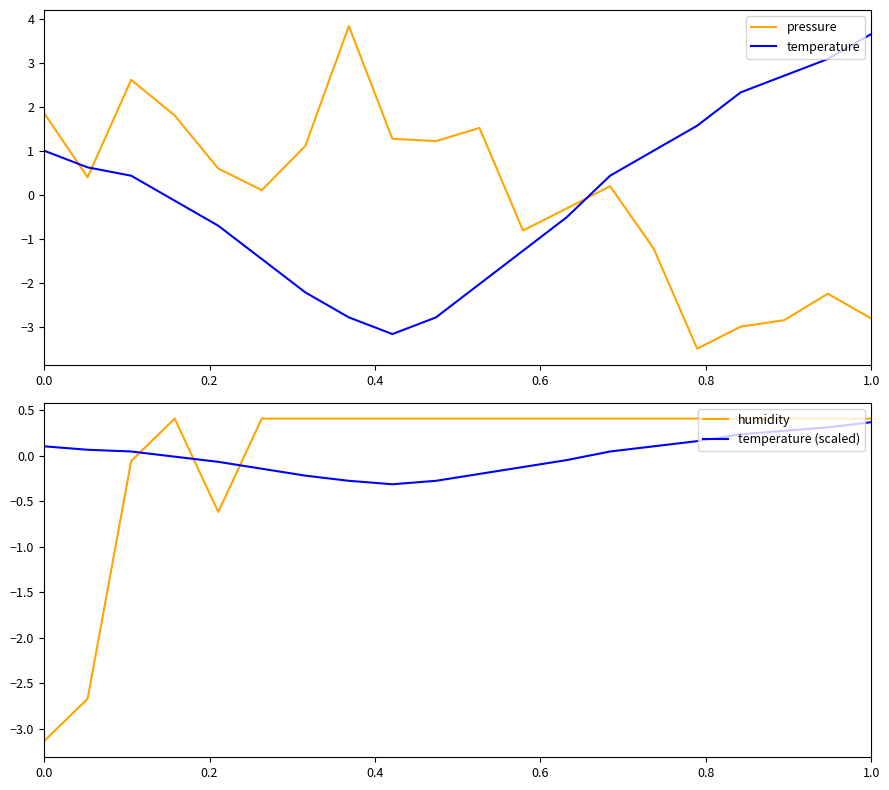

Which series ends up on top after the final intersection of temperature and pressure?

temperature